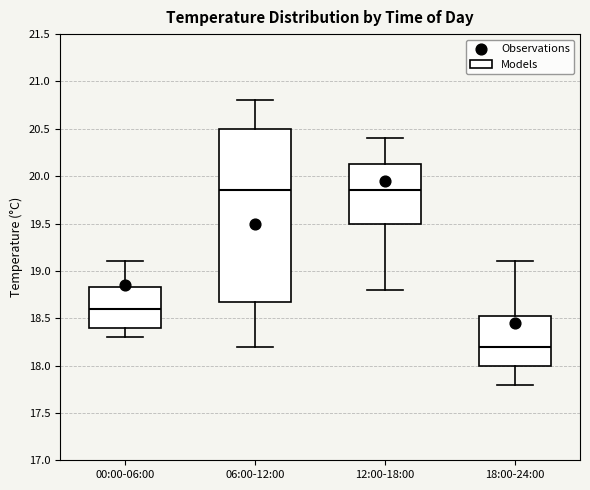

Which box is the tallest, from its lower edge to its upper edge?

06:00-12:00